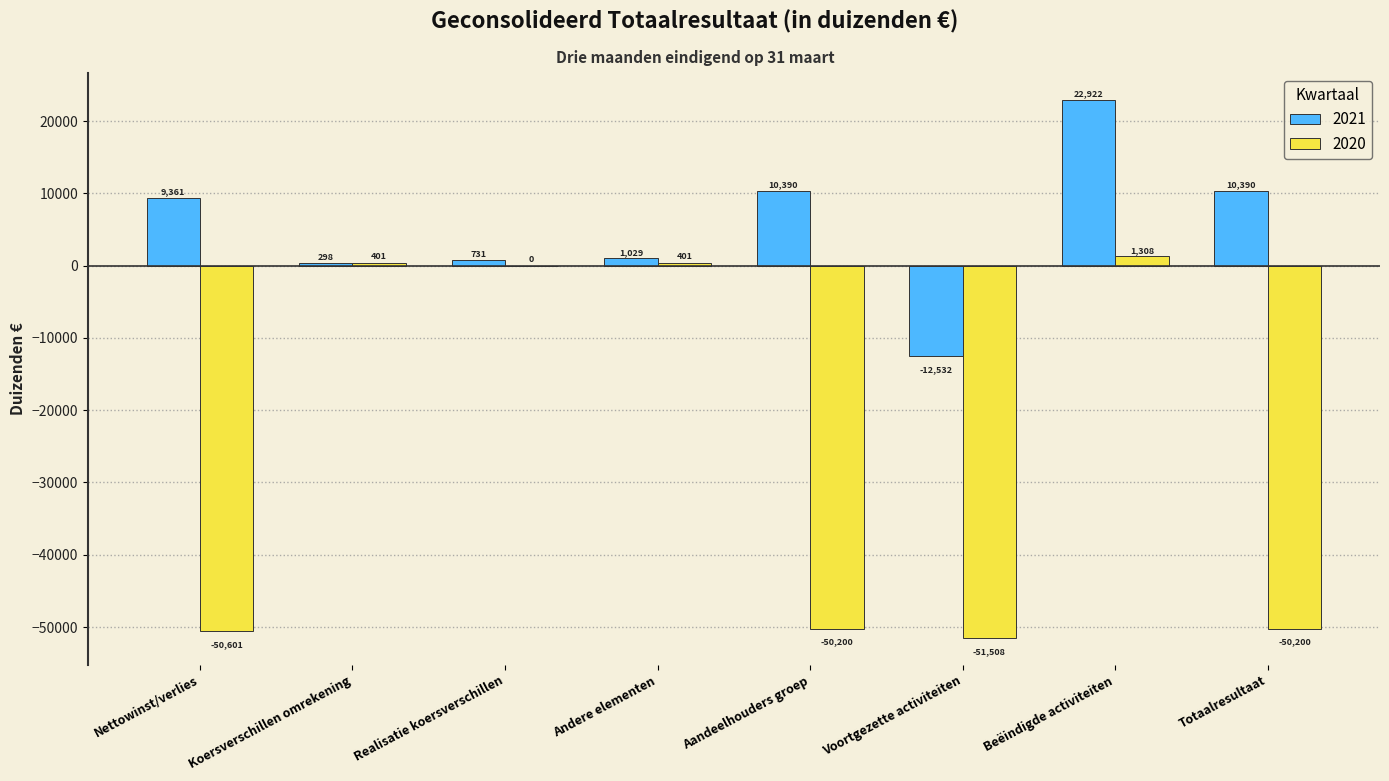

Which label corresponds to the largest value in the chart?

Beëindigde activiteiten